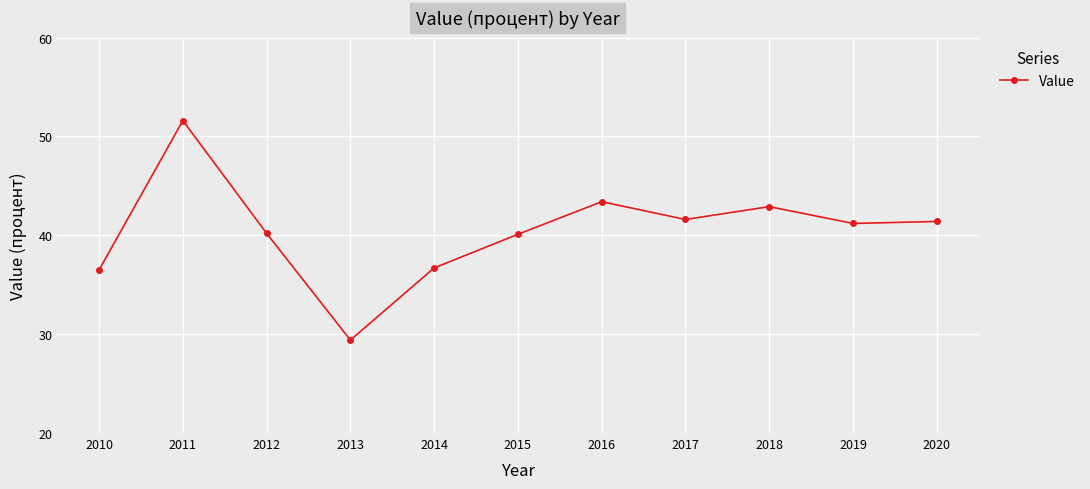

At which category does the chart reach its peak across all series?

2011